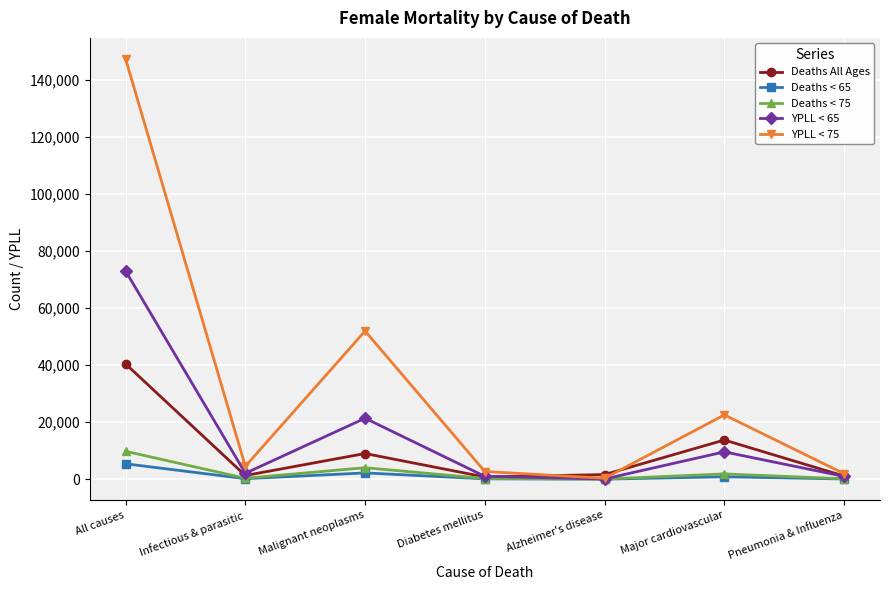

At which category does Deaths < 75 reach its first local peak?

Malignant neoplasms